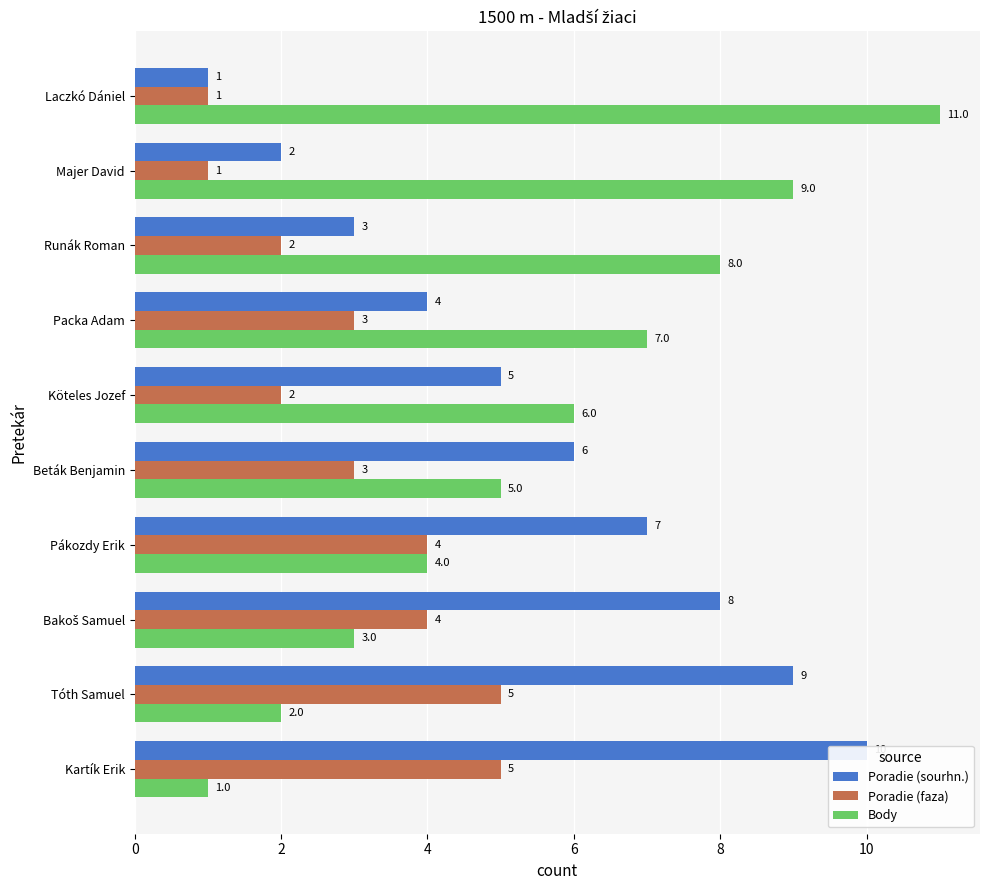

The value of Body at 8 is 1. True or false?

False